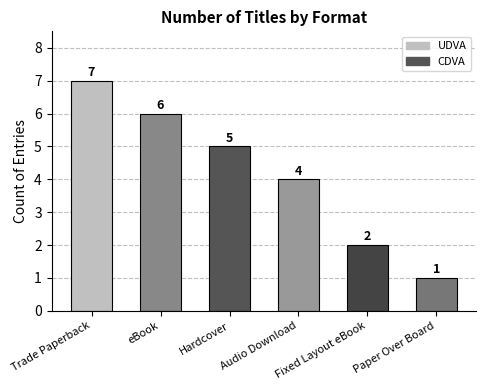

Read the value at Fixed Layout eBook.

2